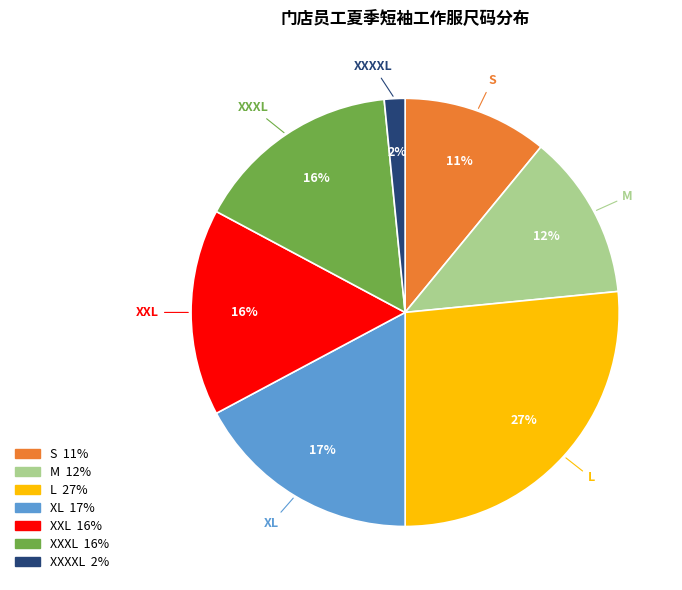

To the nearest percent, what is the difference between the largest and smallest slice percentages?

25%